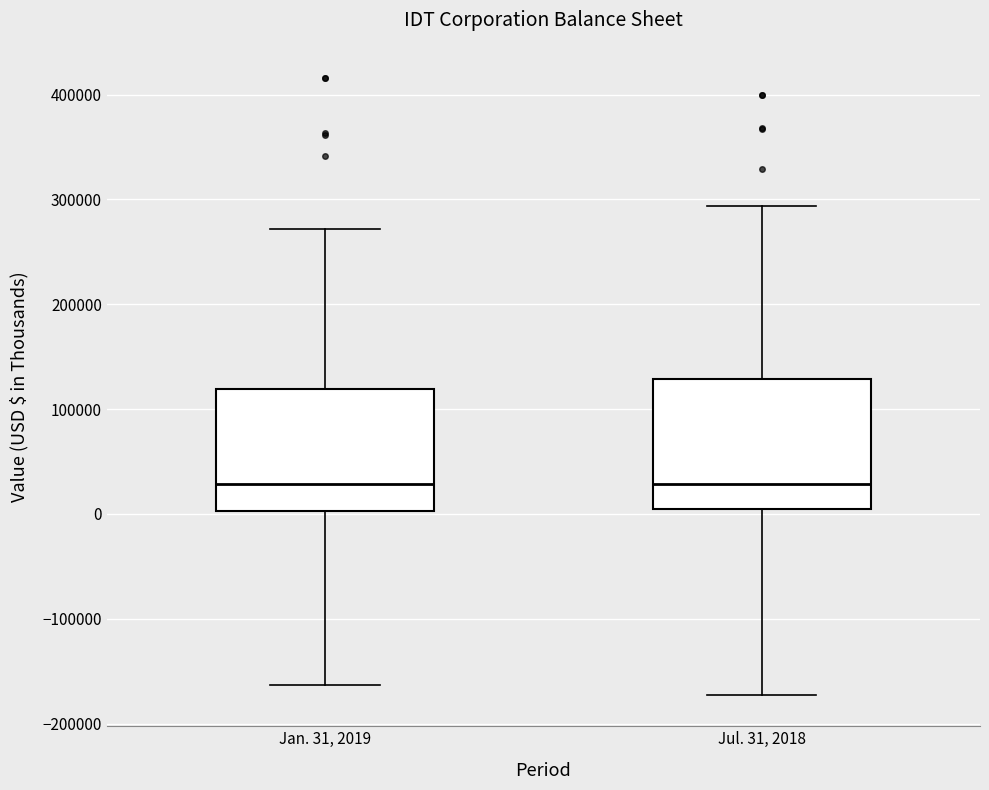

Reading left to right, read every box against the y-axis: the position of its median line, the range the box covers, and the ends of its whiskers. The values are not printed on the chart, so give them approximately, as read against the axis.

Jan. 31, 2019: median 30000, box 0 to 120000, whiskers -160000 to 270000
Jul. 31, 2018: median 30000, box 10000 to 130000, whiskers -170000 to 290000